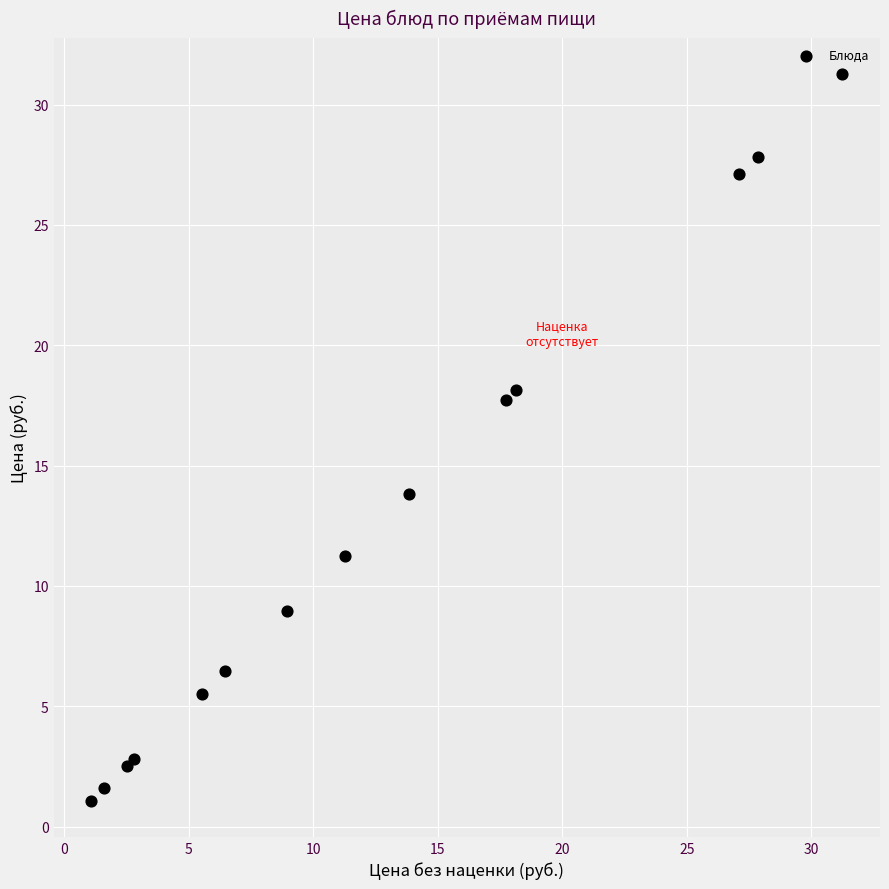

What Y value in the scatter plot is closest to 16?

17.7